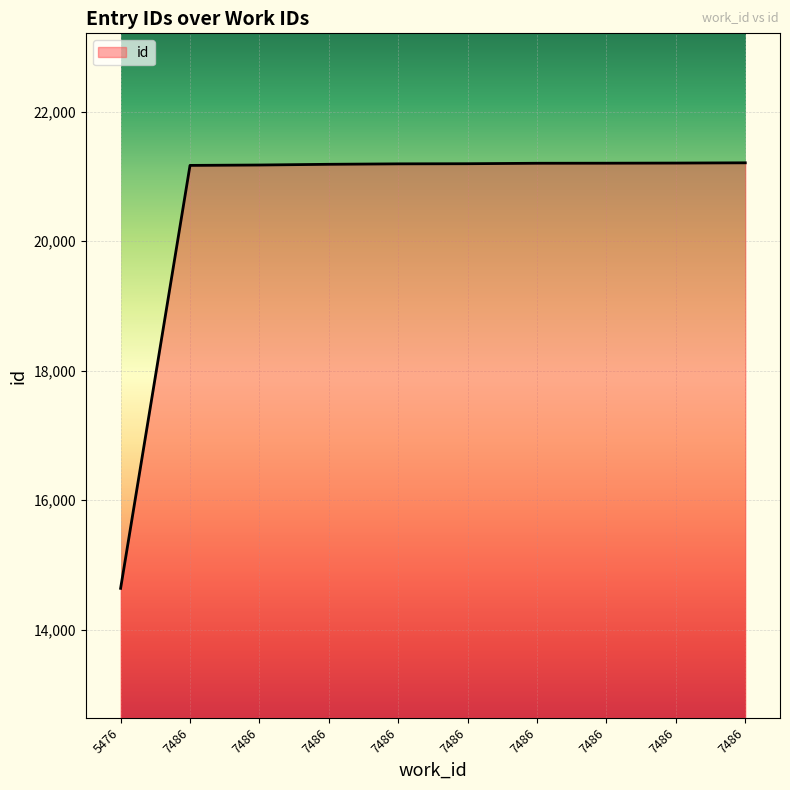

Between 7486 and 7486, which is larger?

7486